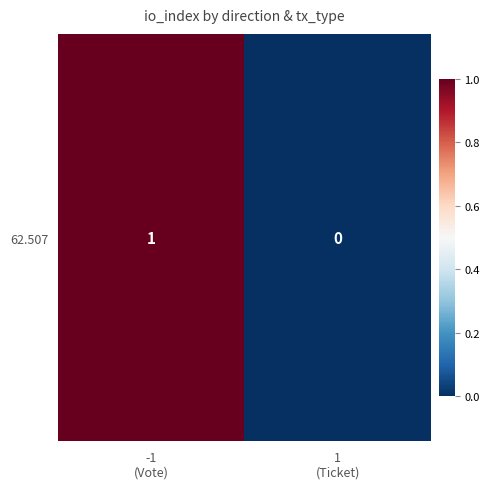

Reading left to right, extract all data points from this chart.

-1
(Vote)=1	1
(Ticket)=0